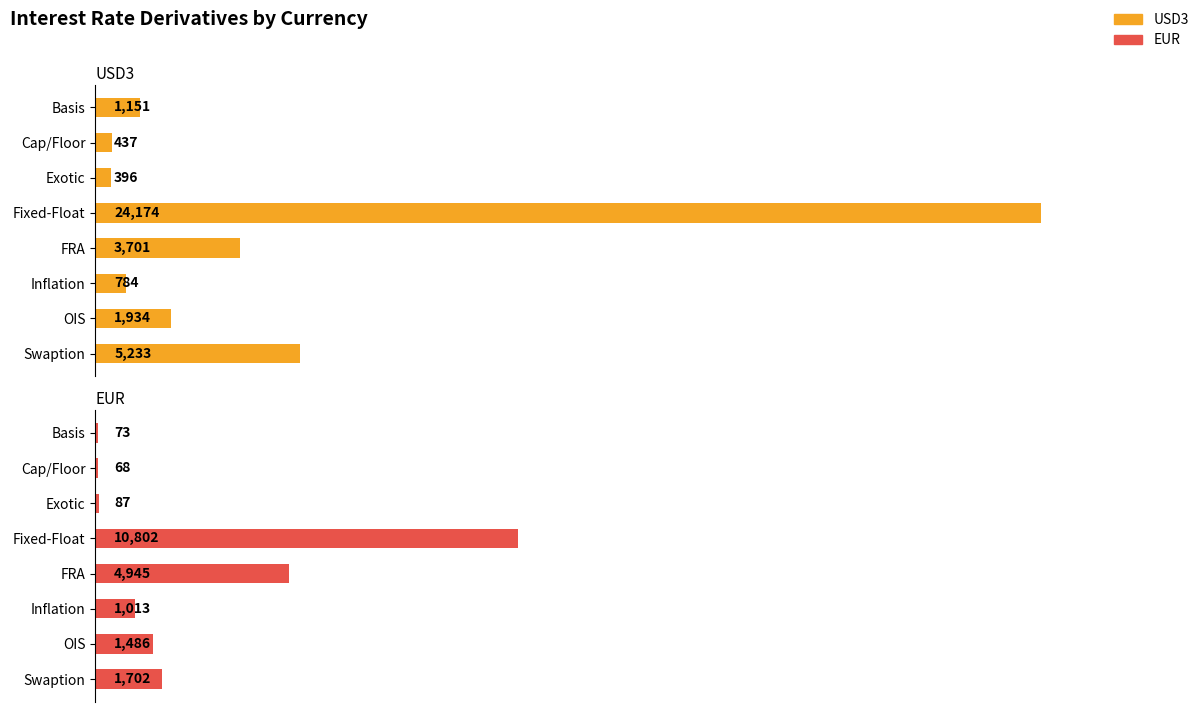

List the series in order of their peak value, highest first.

USD3, EUR